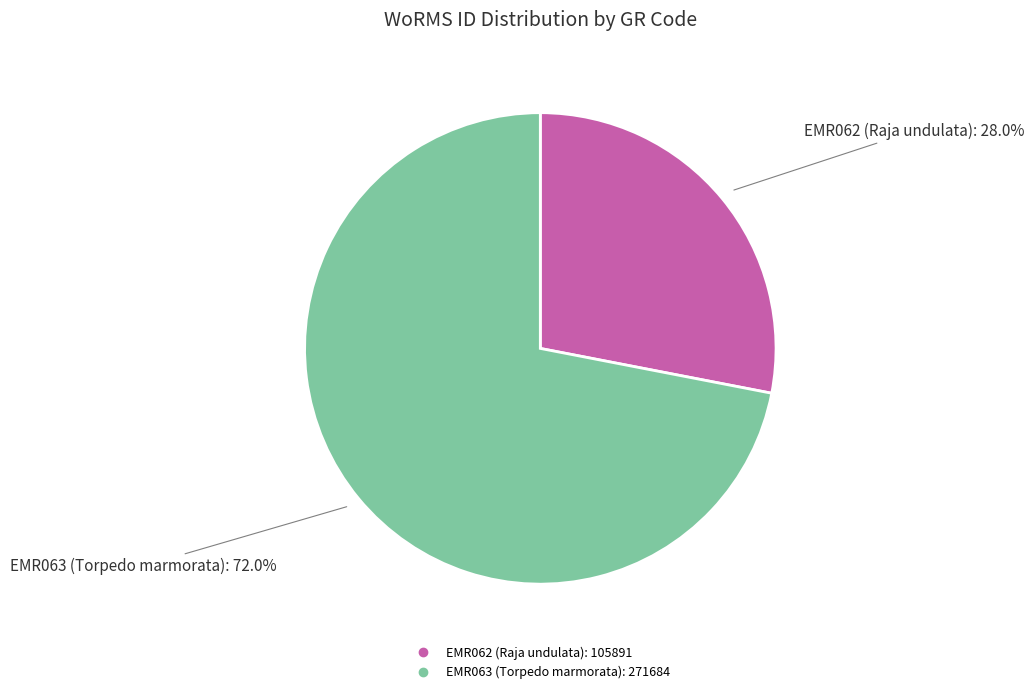

Is it true that EMR063 (Torpedo marmorata) is 72% of the pie?

True